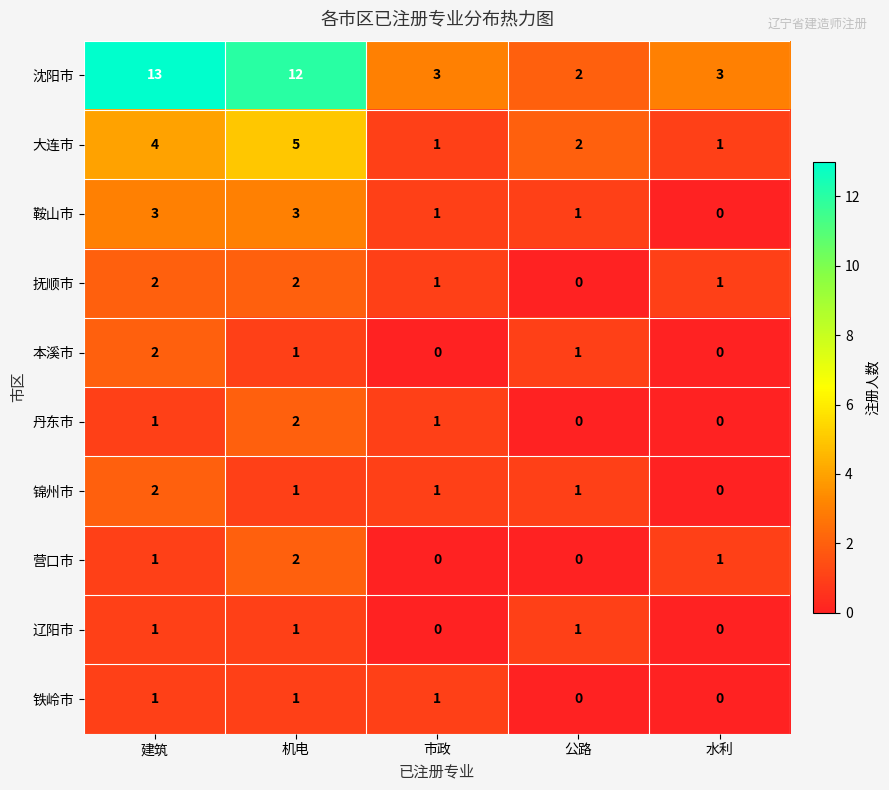

What is the difference between the highest and lowest values at 建筑?

12